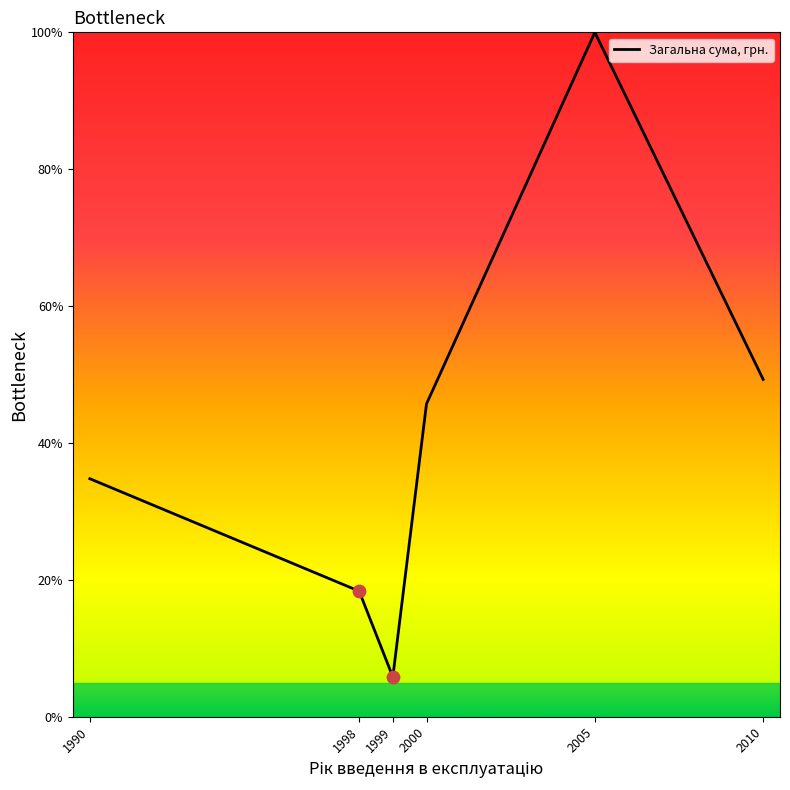

Between 2000 and 2010, which is larger?

2010